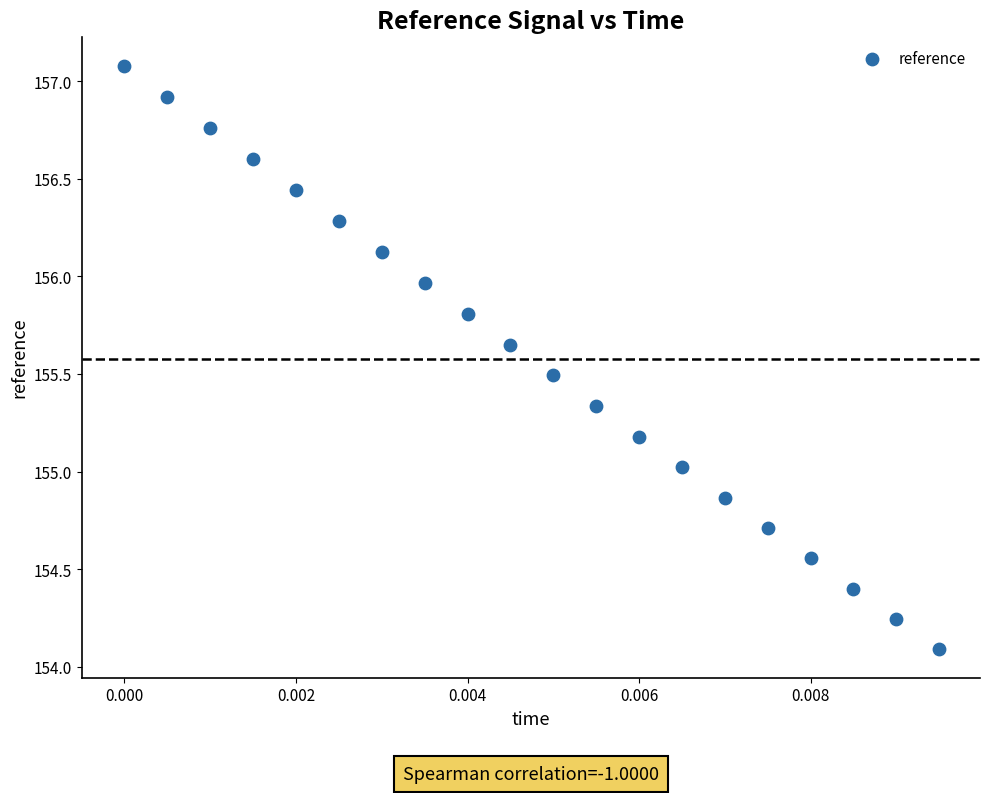

What is the range of Y values (max minus min)?

3.0